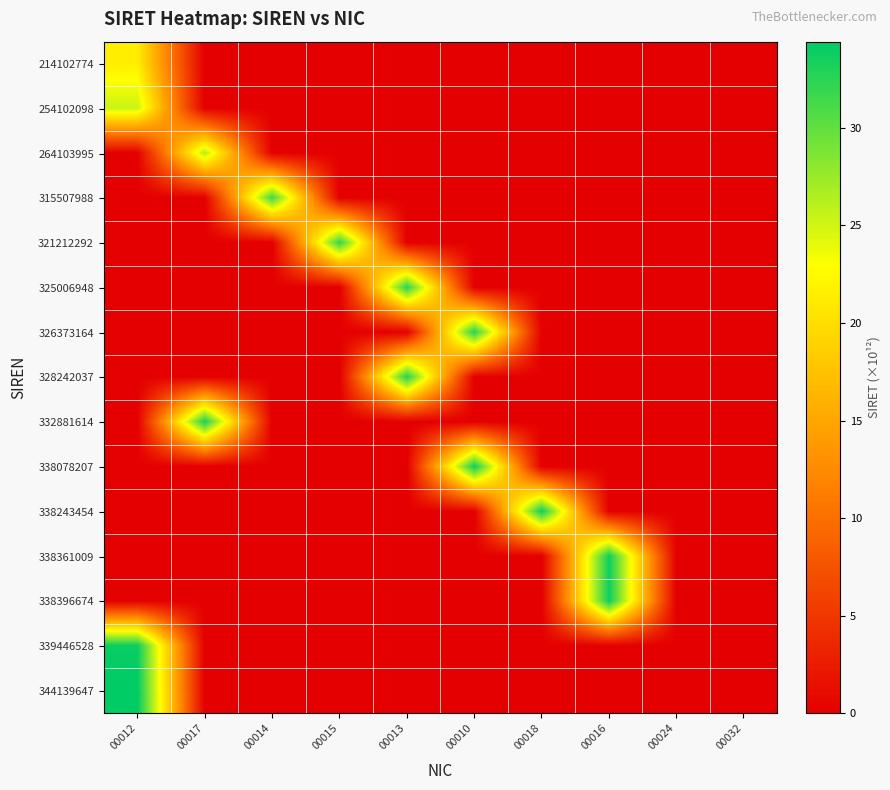

Which series changed the most between 00013 and 00016?

338396674